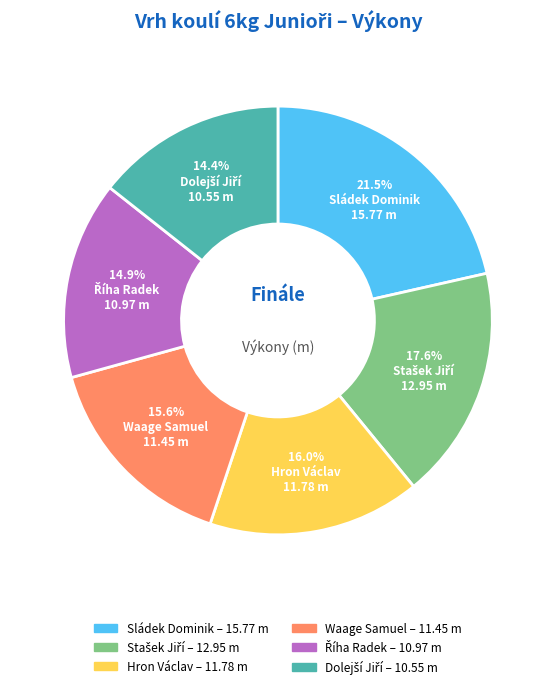

How many segments does this pie chart have?

6